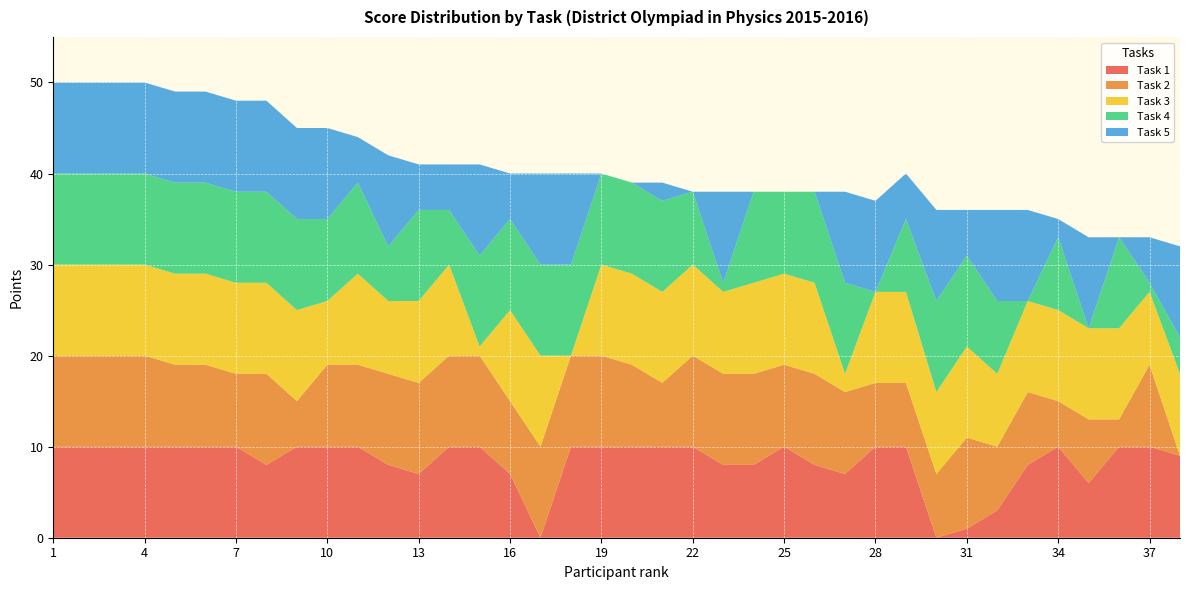

Reading right to left, list all the values displayed in this chart.

Task 1: 9	10	10	6	10	8	3	1	0	10	10	7	8	10	8	8	10	10	10	10	10	0	7	10	10	7	8	10	10	10	8	10	10	10	10	10	10	10
Task 2: 0	9	3	7	5	8	7	10	7	7	7	9	10	9	10	10	10	7	9	10	10	10	8	10	10	10	10	9	9	5	10	8	9	9	10	10	10	10
Task 3: 9	8	10	10	10	10	8	10	9	10	10	2	10	10	10	9	10	10	10	10	0	10	10	1	10	9	8	10	7	10	10	10	10	10	10	10	10	10
Task 4: 4	1	10	0	8	0	8	10	10	8	0	10	10	9	10	1	8	10	10	10	10	10	10	10	6	10	6	10	9	10	10	10	10	10	10	10	10	10
Task 5: 10	5	0	10	2	10	10	5	10	5	10	10	0	0	0	10	0	2	0	0	10	10	5	10	5	5	10	5	10	10	10	10	10	10	10	10	10	10